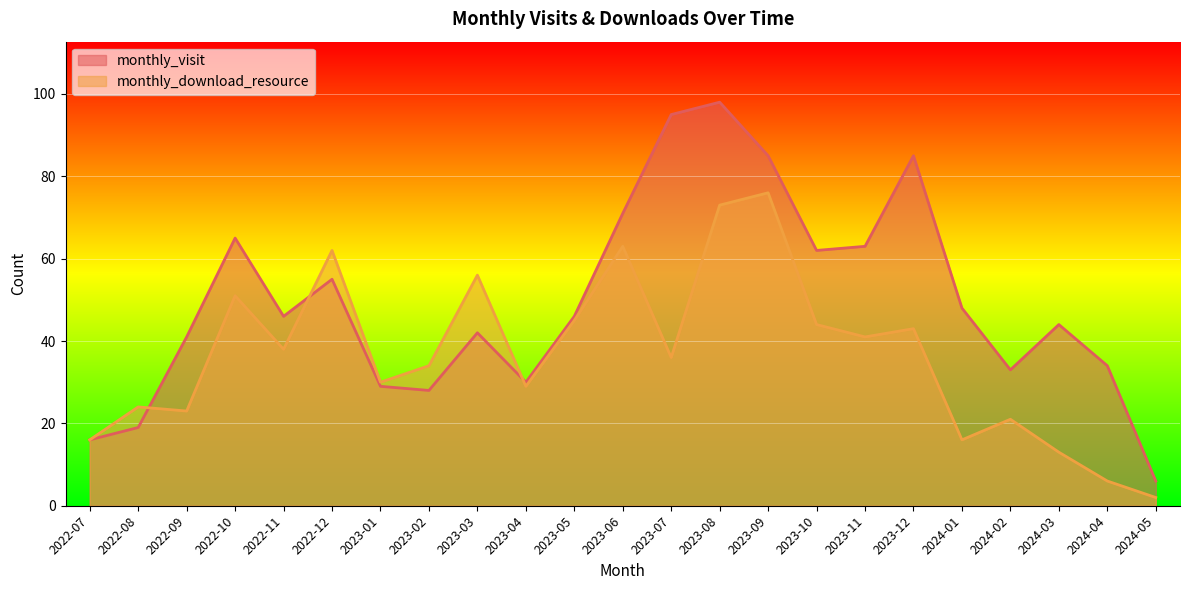

Which series changed the most between 2022-08 and 2023-05?

monthly_visit